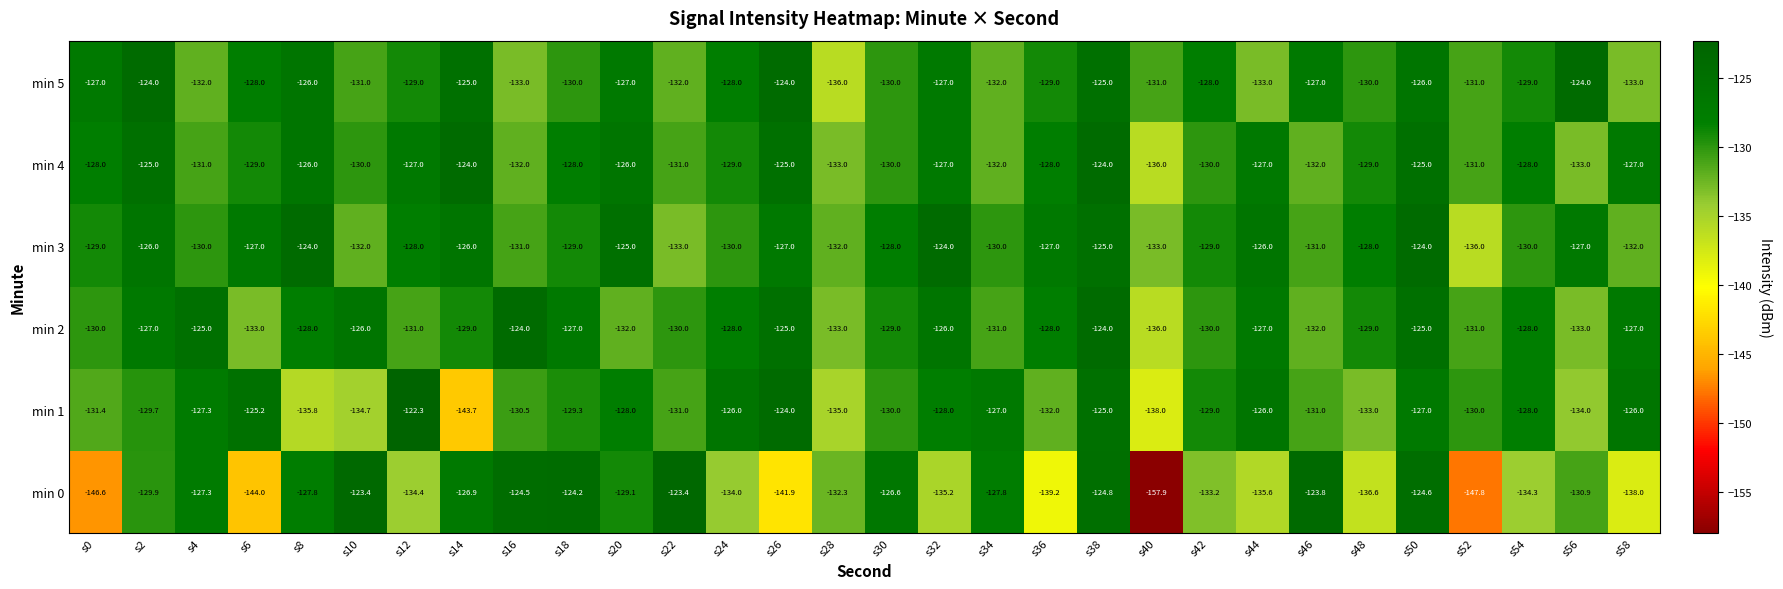

The value of min 3 at s8 is -75.4. True or false?

False